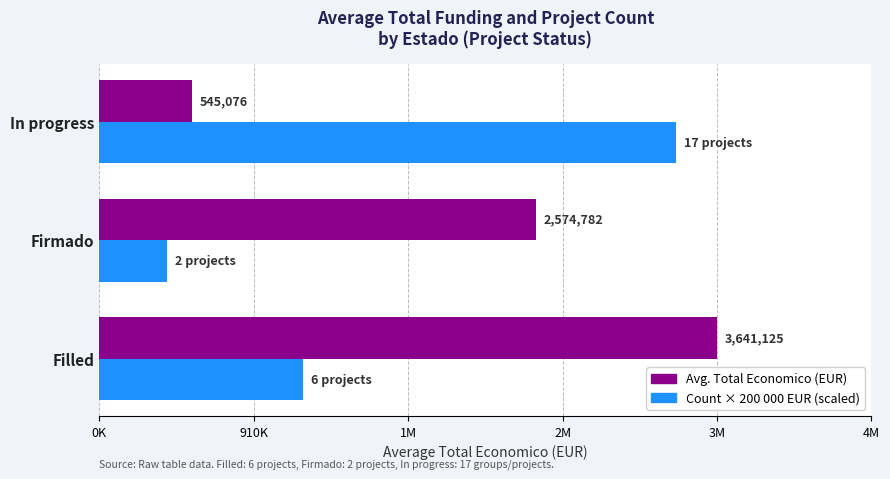

Are the bars grouped side by side (vs. stacked)?

Yes